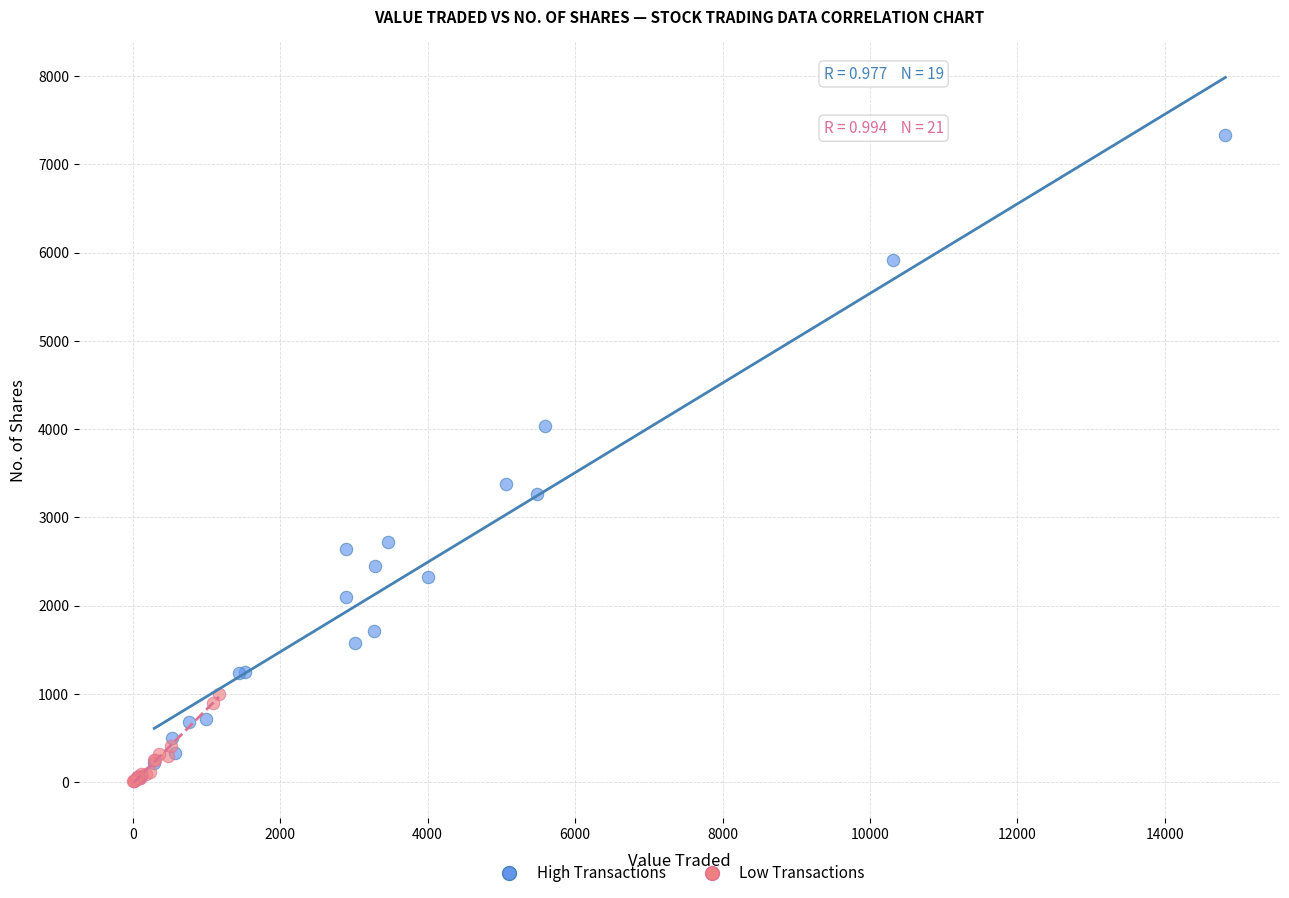

What are all the series names shown in the legend?

High Transactions, Low Transactions